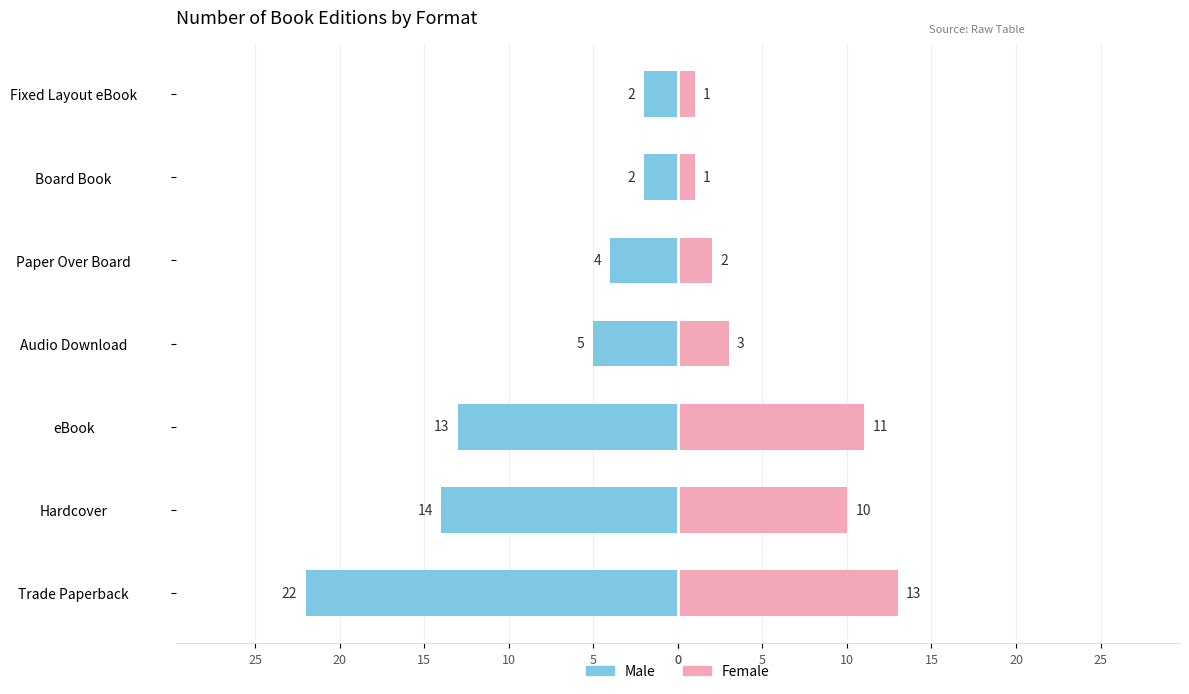

Is it true that Male equals -7 at Paper Over Board?

False